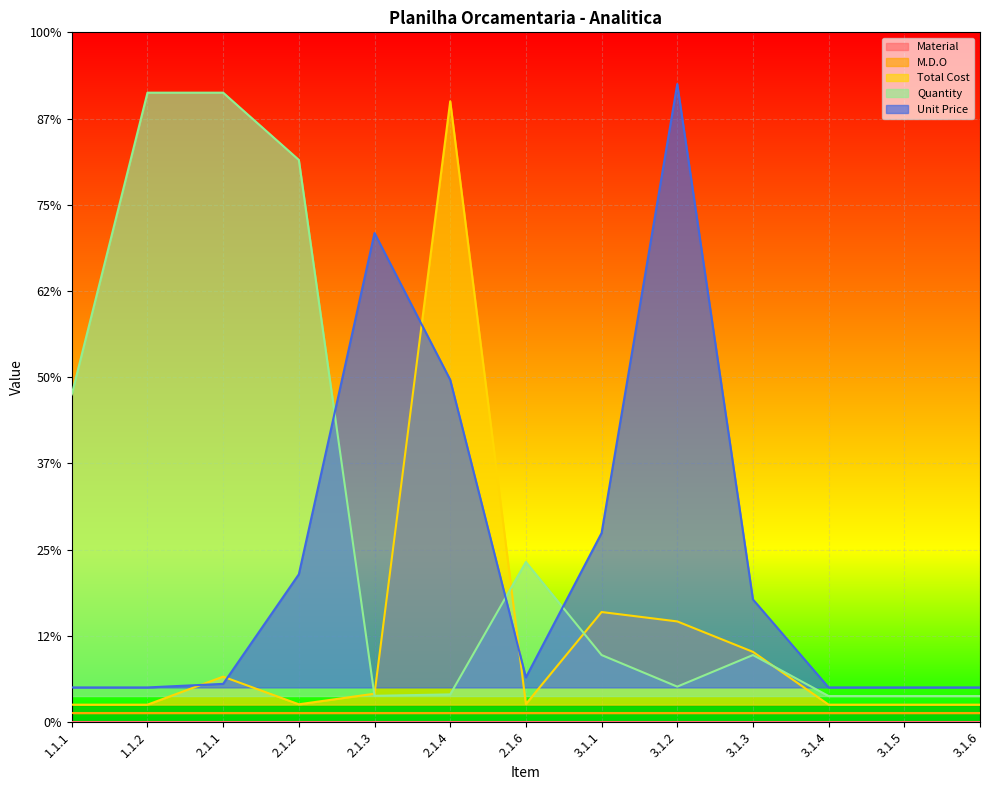

How many times do Unit Price and Total Cost cross each other?

4